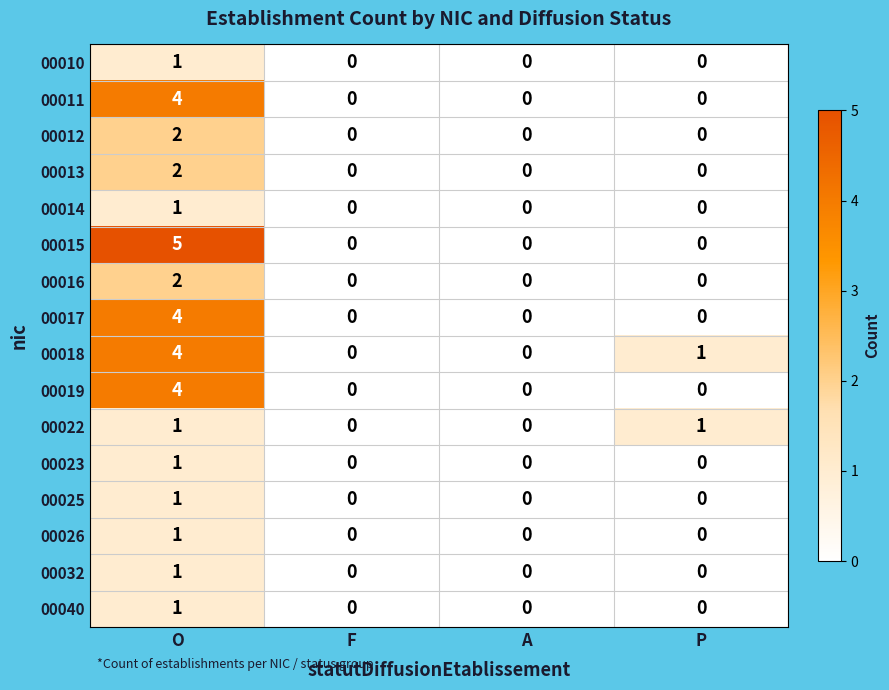

Which category has the highest value in the 00040 series?

O